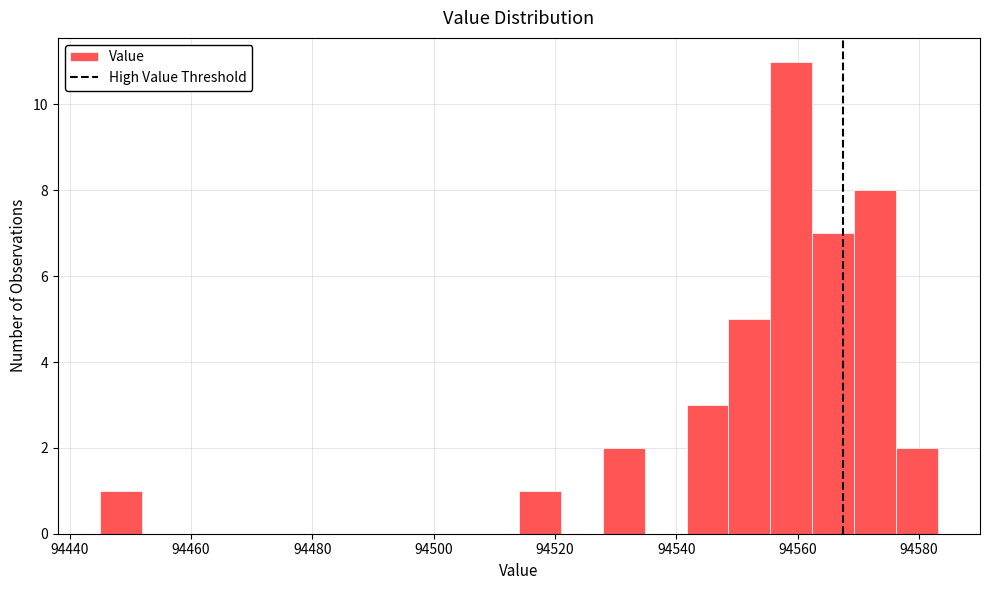

Around what value on the x-axis is the tallest bar? Give the approximate position of its centre, as read against the axis.

94558